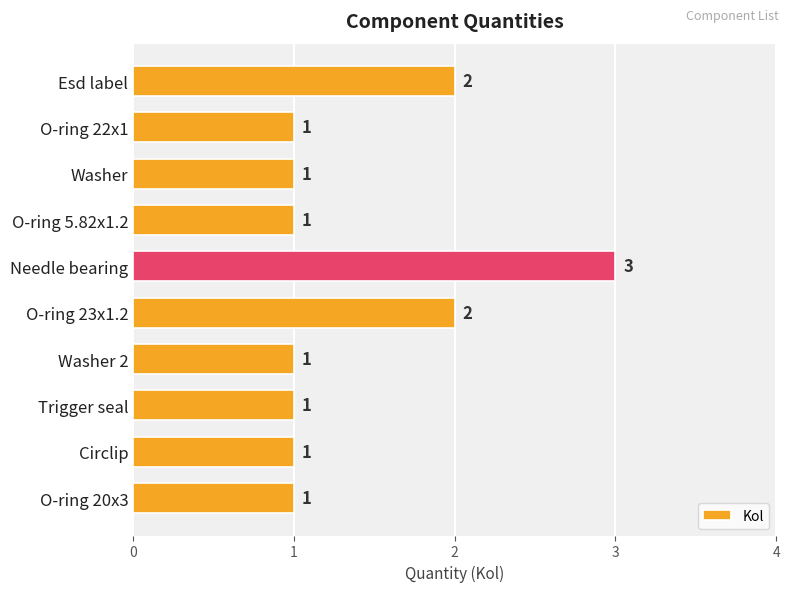

What is the sum of the values at O-ring 22x1 and Esd label?

3